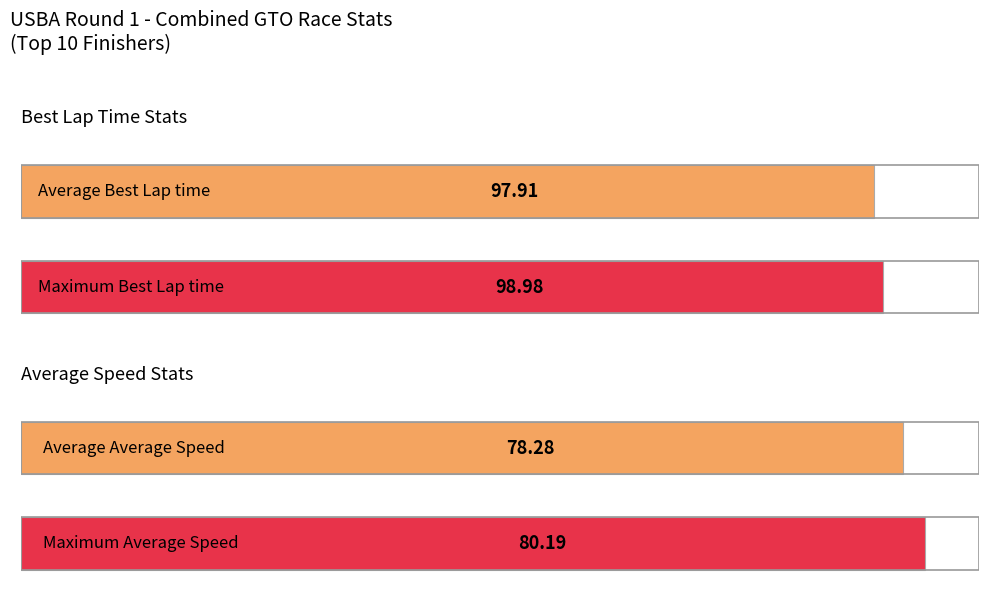

How many bars are there in each group?

2